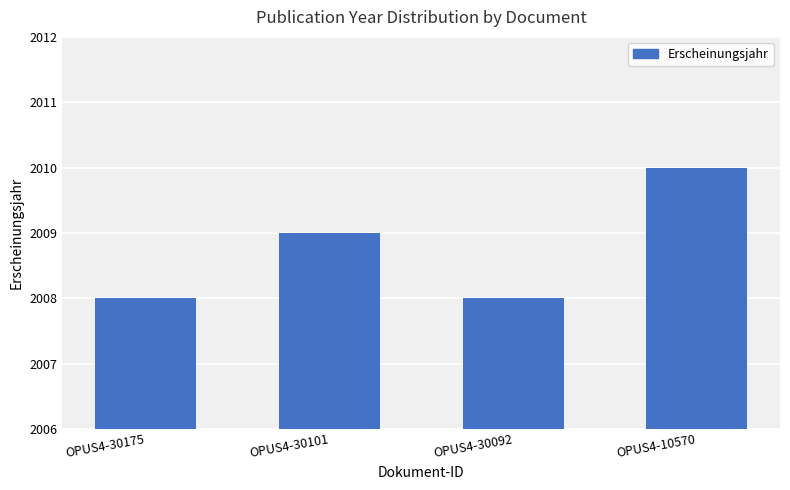

How many series are shown in this chart?

1